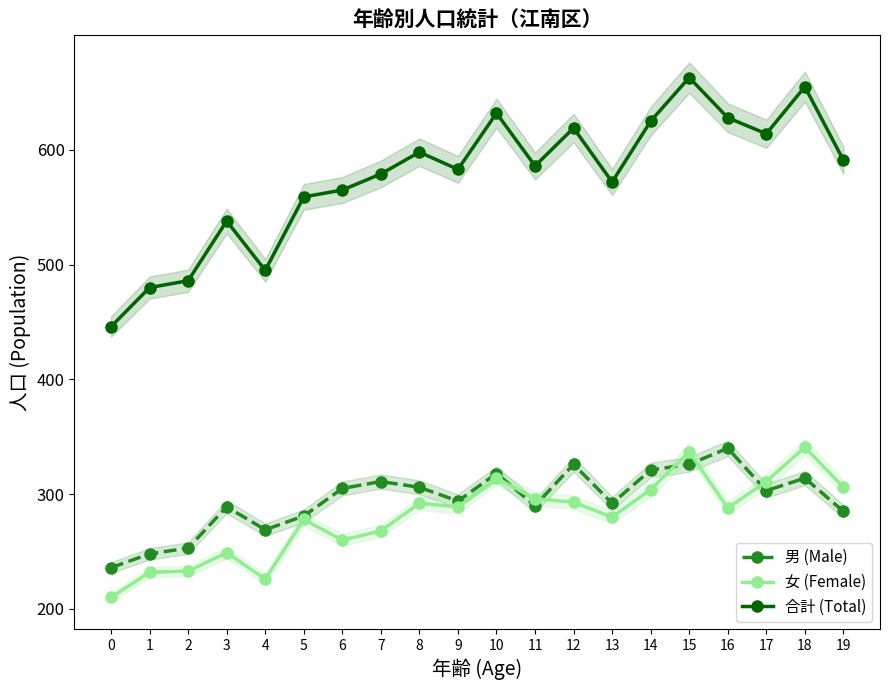

The 合計 (Total) series shows 812 at 17. True or false?

False